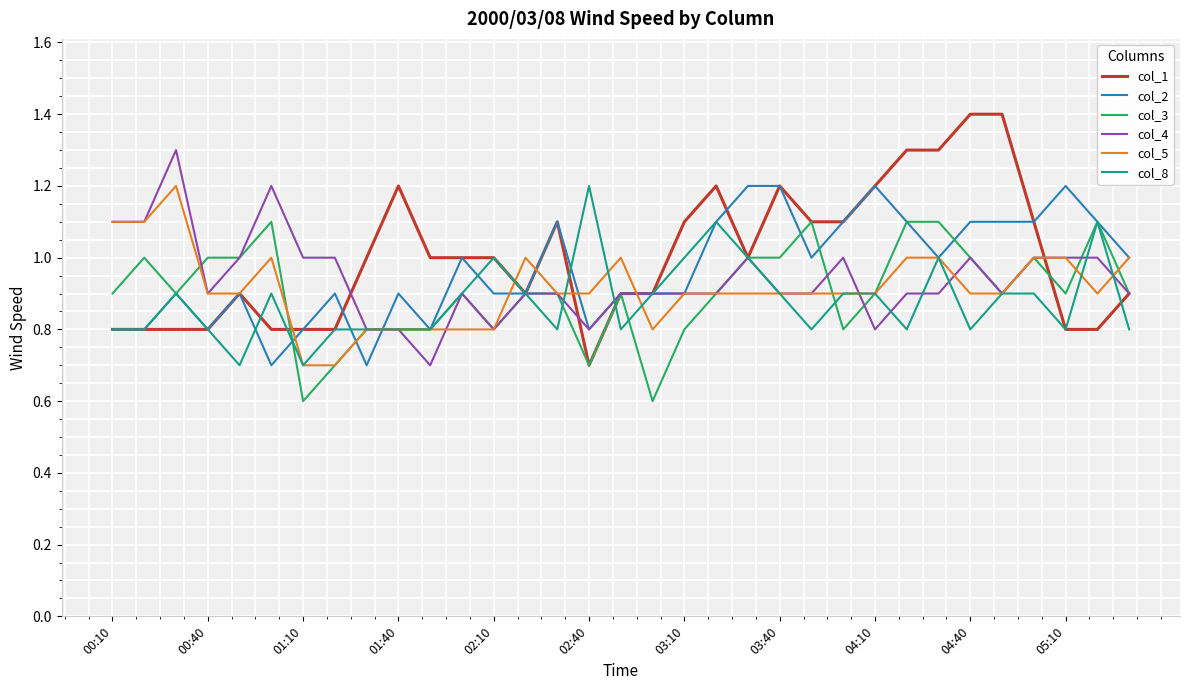

What are all the series names shown in the legend?

col_1, col_2, col_3, col_4, col_5, col_8